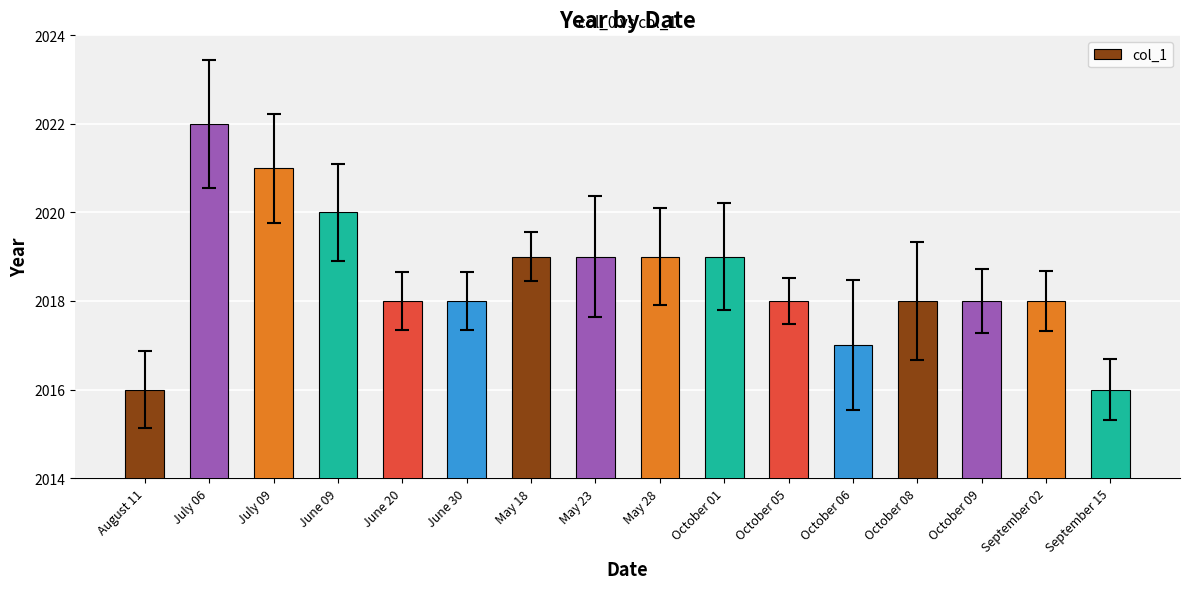

What is the label of the 6th bar from the right?

October 05